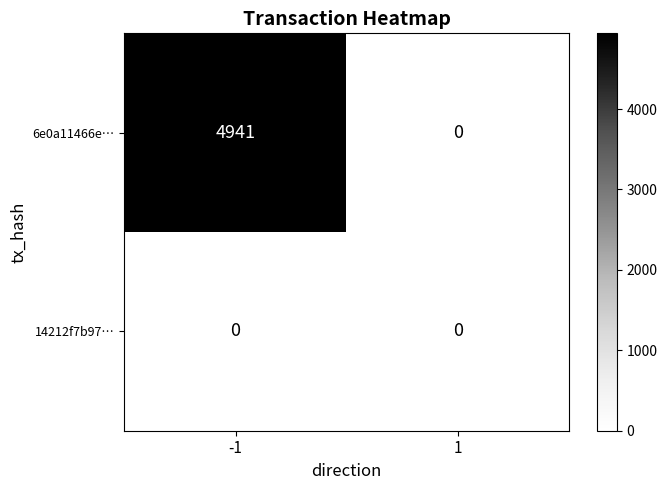

Rank the series by their maximum value, from lowest to highest.

14212f7b97…, 6e0a11466e…